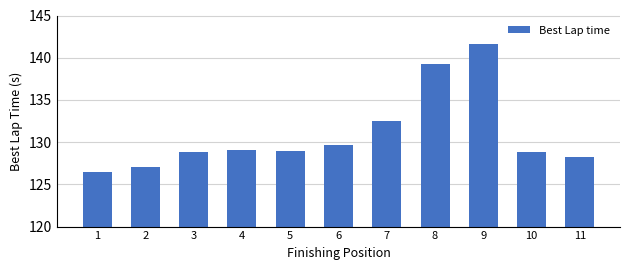

What is the average value?

131.0